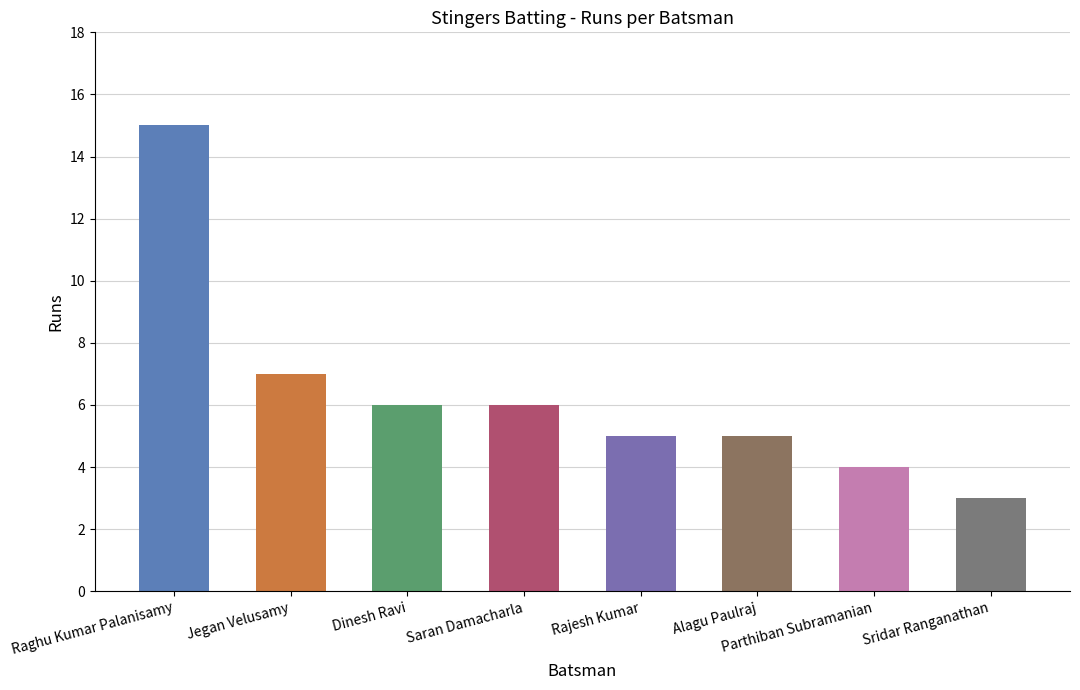

Reading left to right, transcribe all the data shown in this chart.

Raghu Kumar Palanisamy=15	Jegan Velusamy=7	Dinesh Ravi=6	Saran Damacharla=6	Rajesh Kumar=5	Alagu Paulraj=5	Parthiban Subramanian=4	Sridar Ranganathan=3